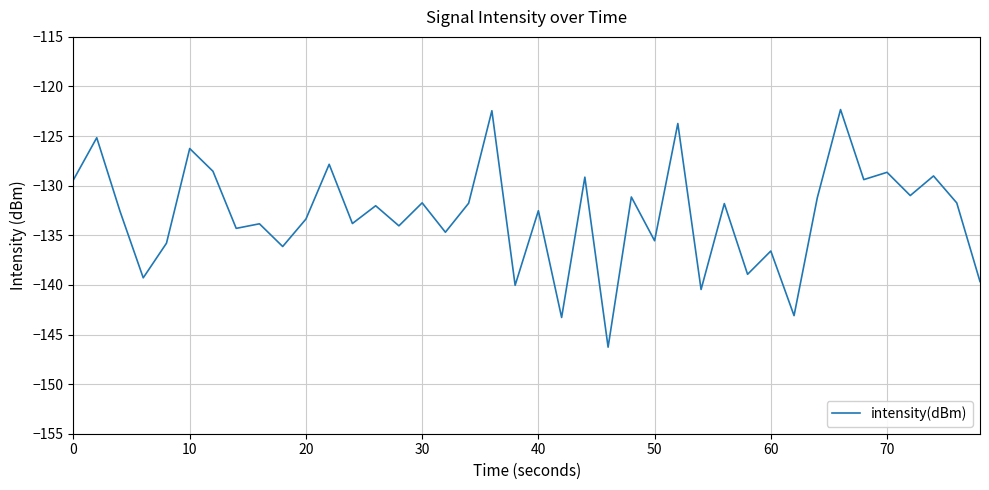

What is the greatest value displayed?

-122.3